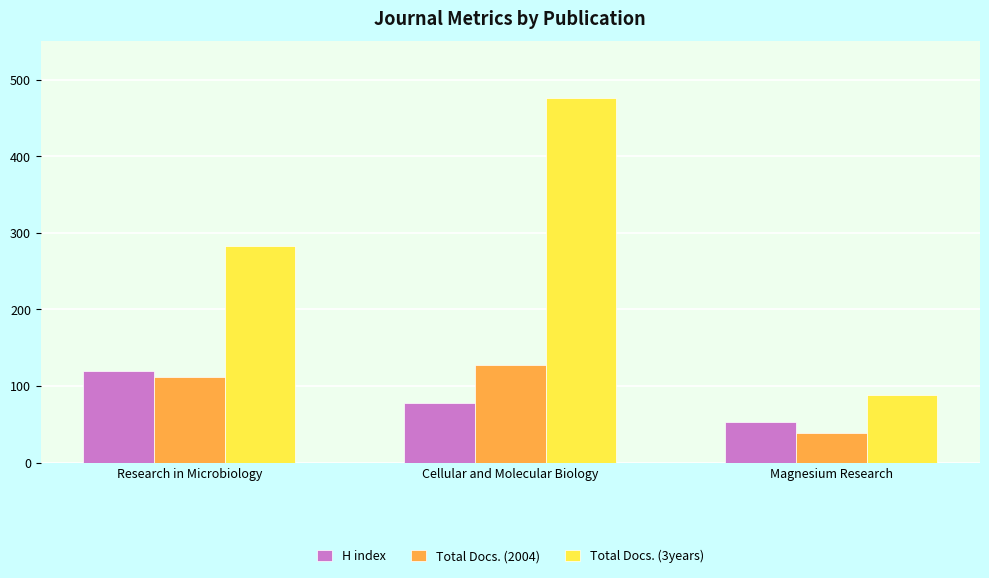

Which category has the lowest value across all series?

Magnesium Research